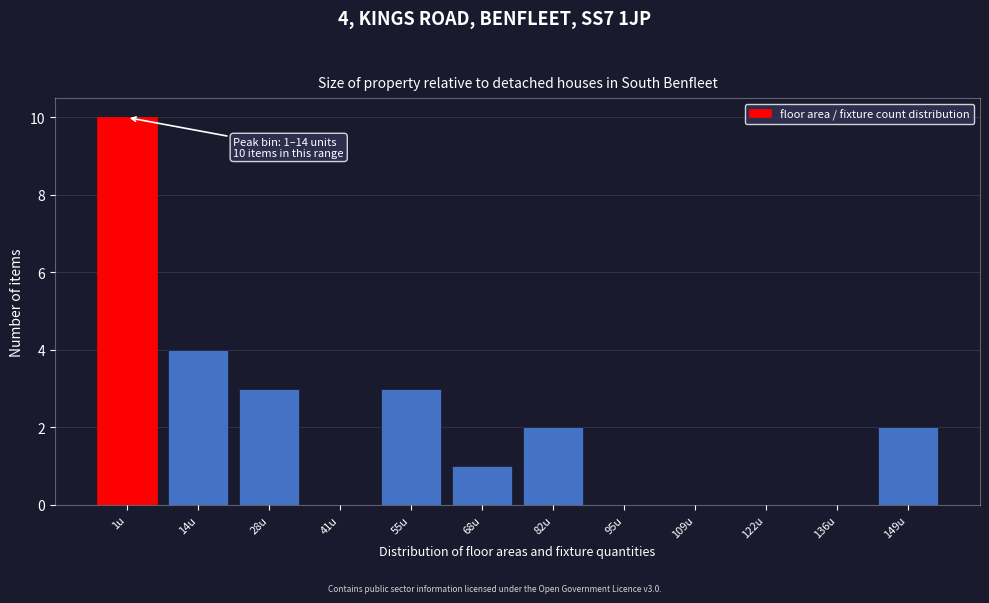

Reading left to right, what are all the values shown in this chart?

1u=10	14u=4	28u=3	41u=0	55u=3	68u=1	82u=2	95u=0	109u=0	122u=0	136u=0	149u=2